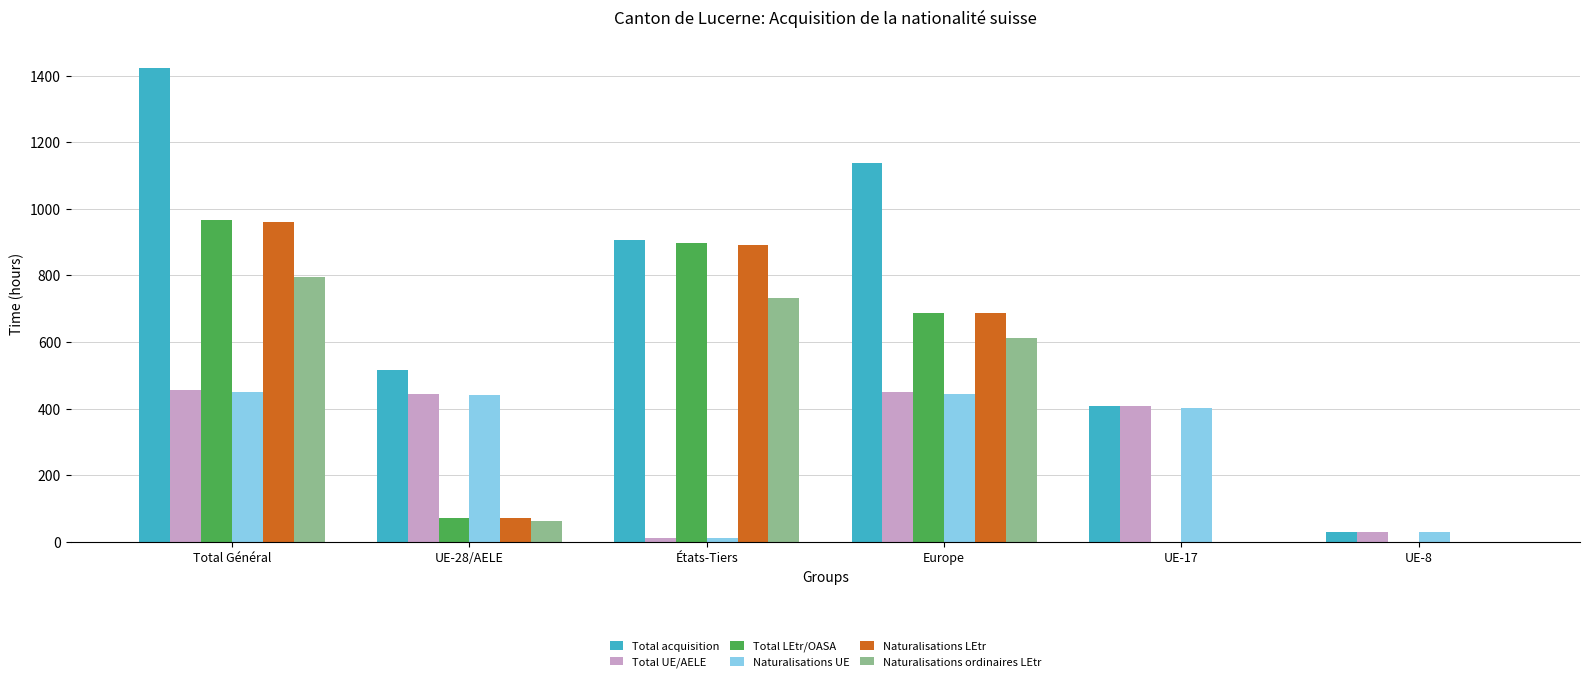

At which label is Total LEtr/OASA closest to 484?

Europe